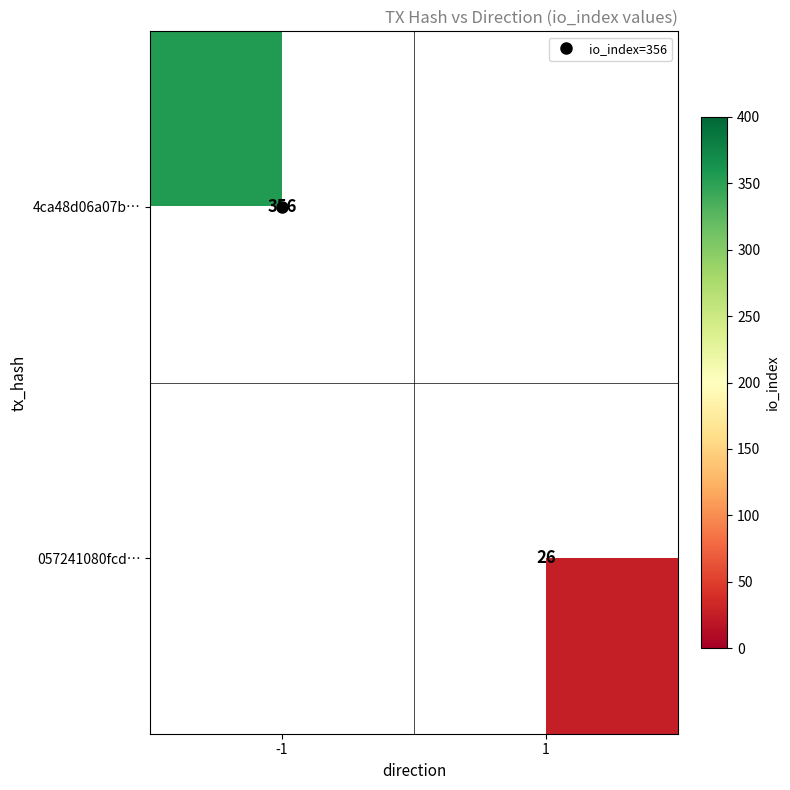

Which series has the largest range (max minus min)?

4ca48d06a07b…